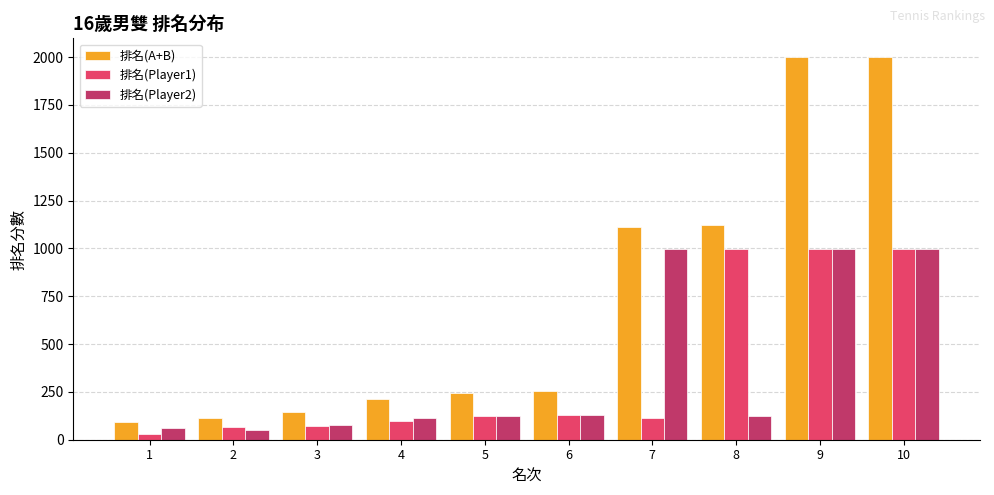

How many bars are there in each group?

3